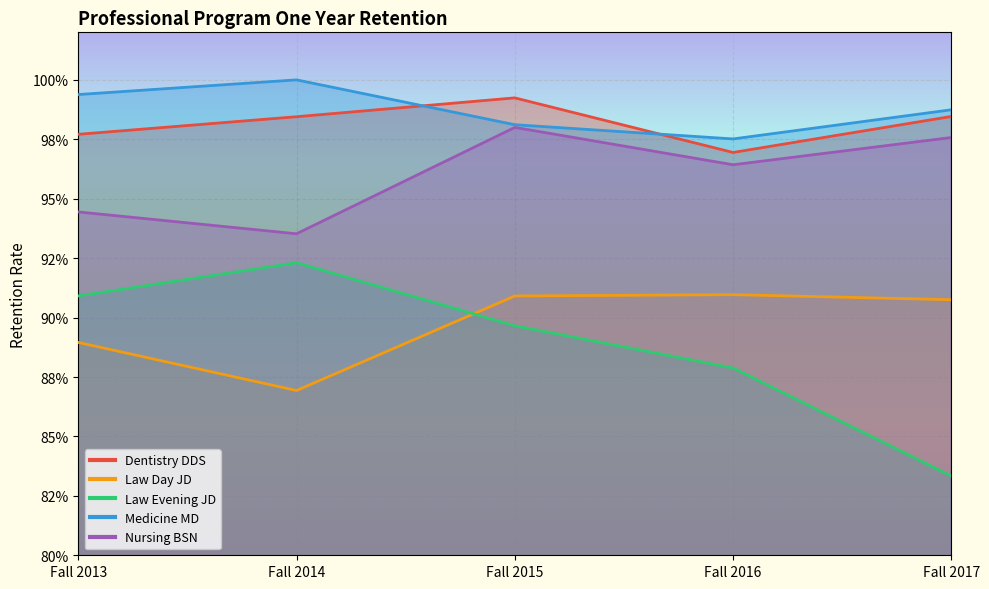

True or false: Medicine MD and Law Day JD cross at least once.

False